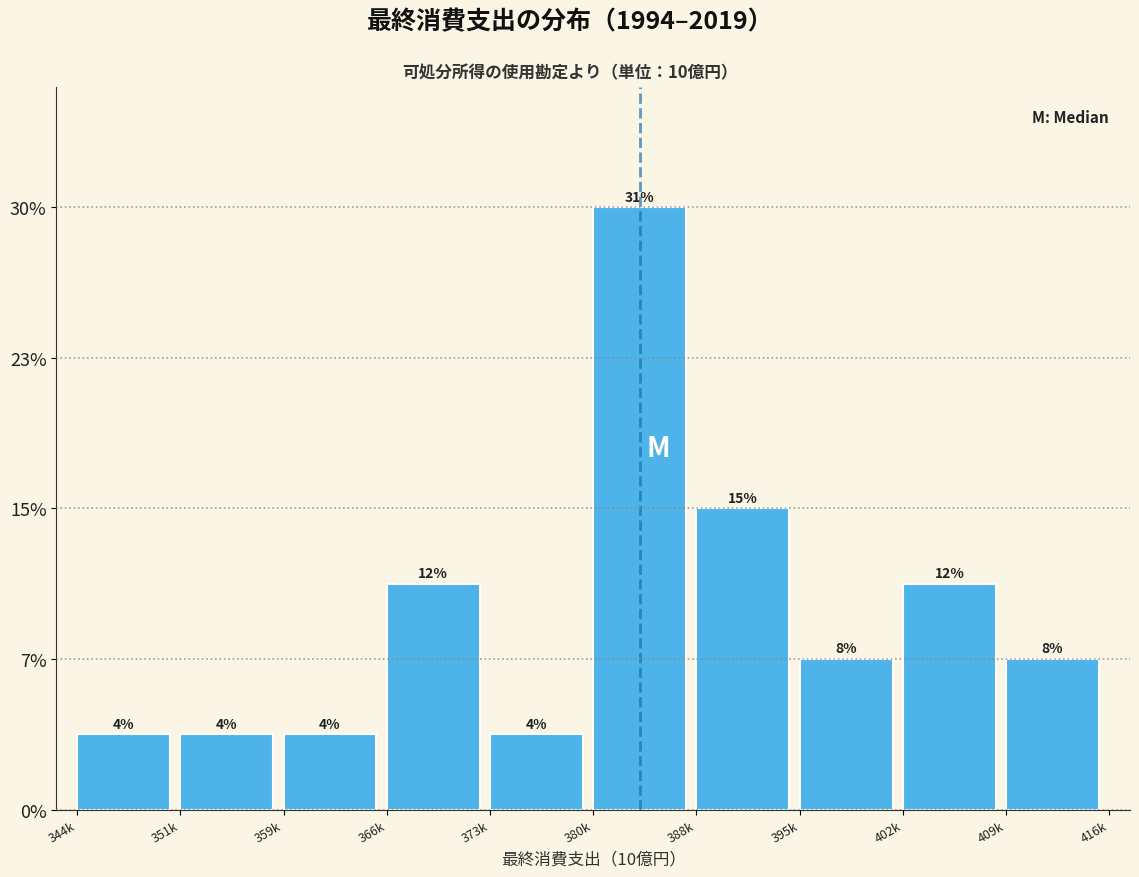

Are the bars horizontal?

No